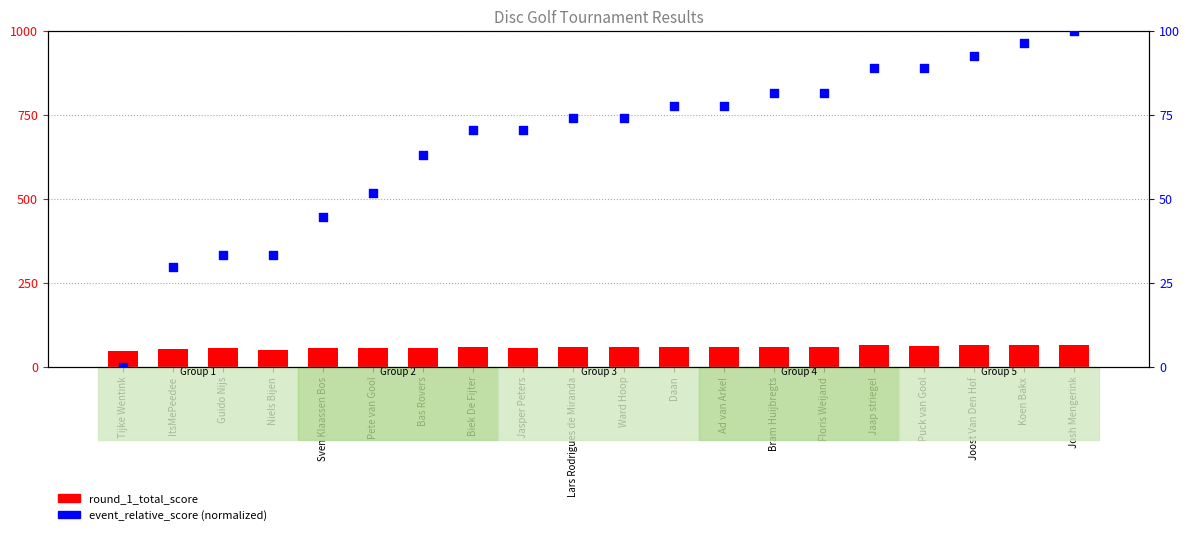

Which series reaches the maximum Y coordinate?

event_relative_score (normalized)